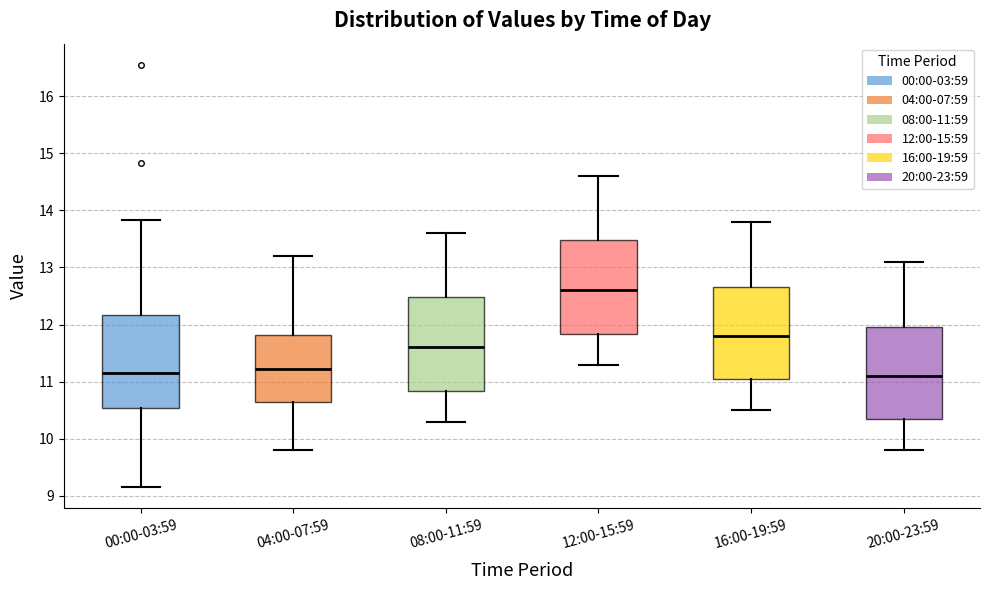

Reading left to right, transcribe this box plot: for each box, give where its median line is, the range the box spans, and where its two whiskers end, as read against the y-axis. The values are not printed on the chart, so give them approximately, as read against the axis.

00:00-03:59: median 11.2, box 10.5 to 12.2, whiskers 9.2 to 13.8
04:00-07:59: median 11.2, box 10.6 to 11.8, whiskers 9.8 to 13.2
08:00-11:59: median 11.6, box 10.8 to 12.5, whiskers 10.3 to 13.6
12:00-15:59: median 12.6, box 11.8 to 13.5, whiskers 11.3 to 14.6
16:00-19:59: median 11.8, box 11.0 to 12.7, whiskers 10.5 to 13.8
20:00-23:59: median 11.1, box 10.3 to 12.0, whiskers 9.8 to 13.1